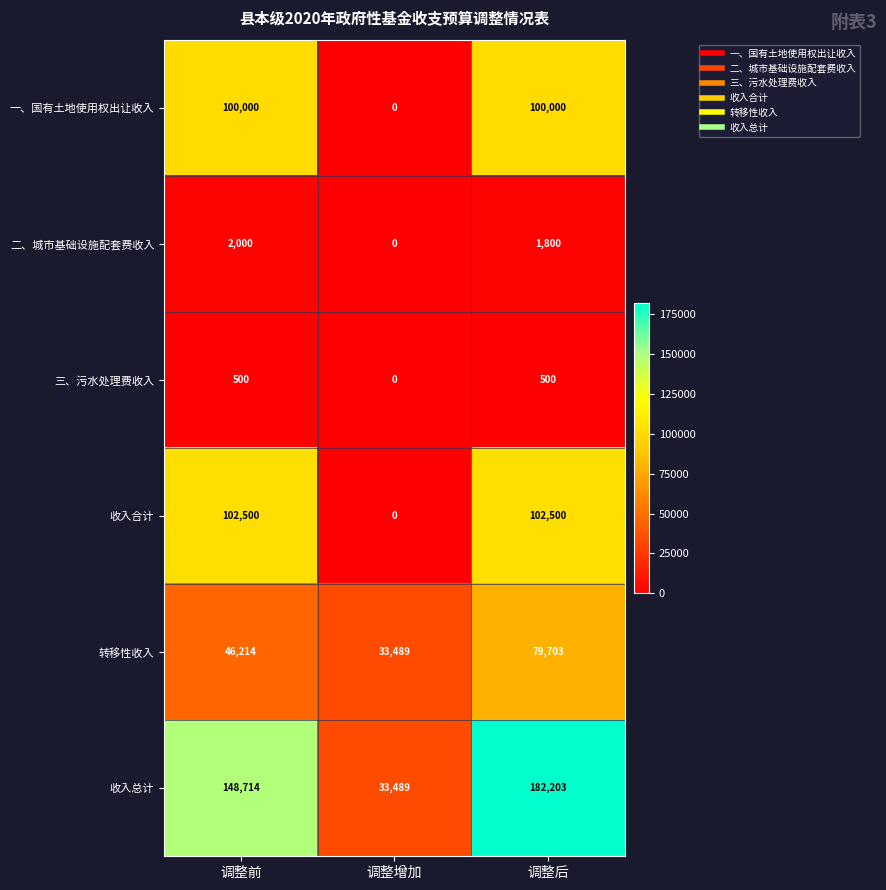

The 一、国有土地使用权出让收入 series shows 100000 at 调整前. True or false?

True